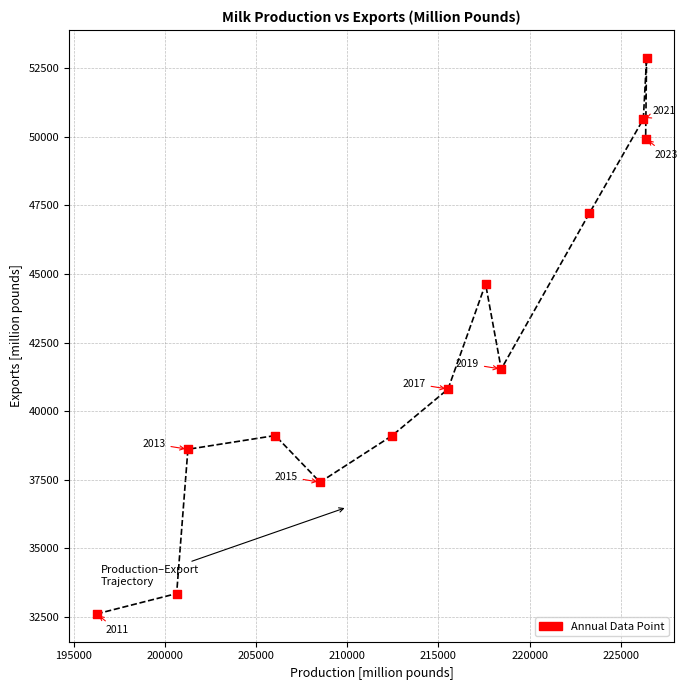

What Y value in the scatter plot is closest to 42744?

41533